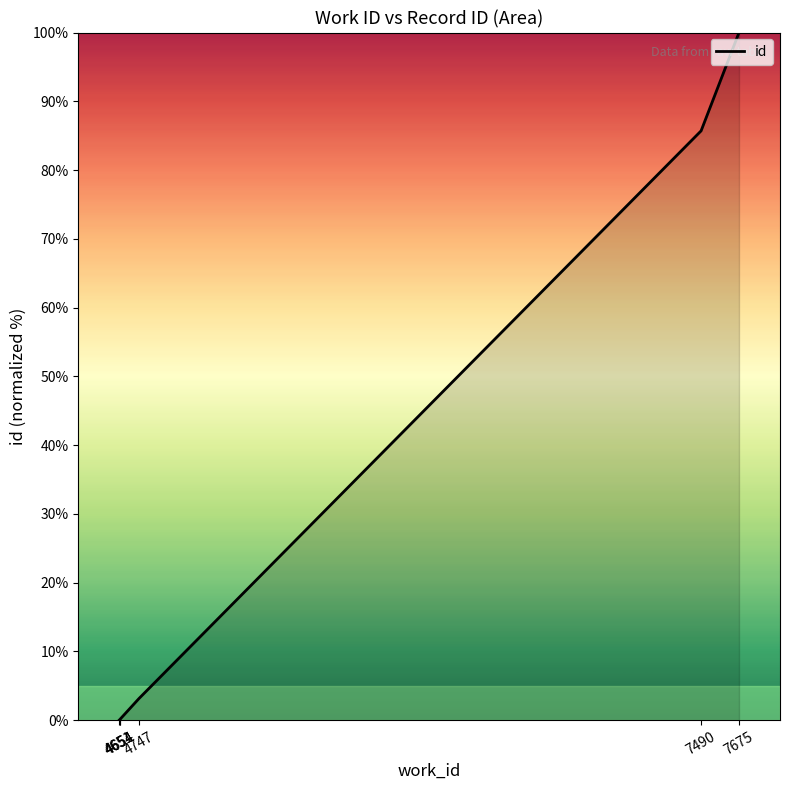

How many lines are shown in the chart?

1